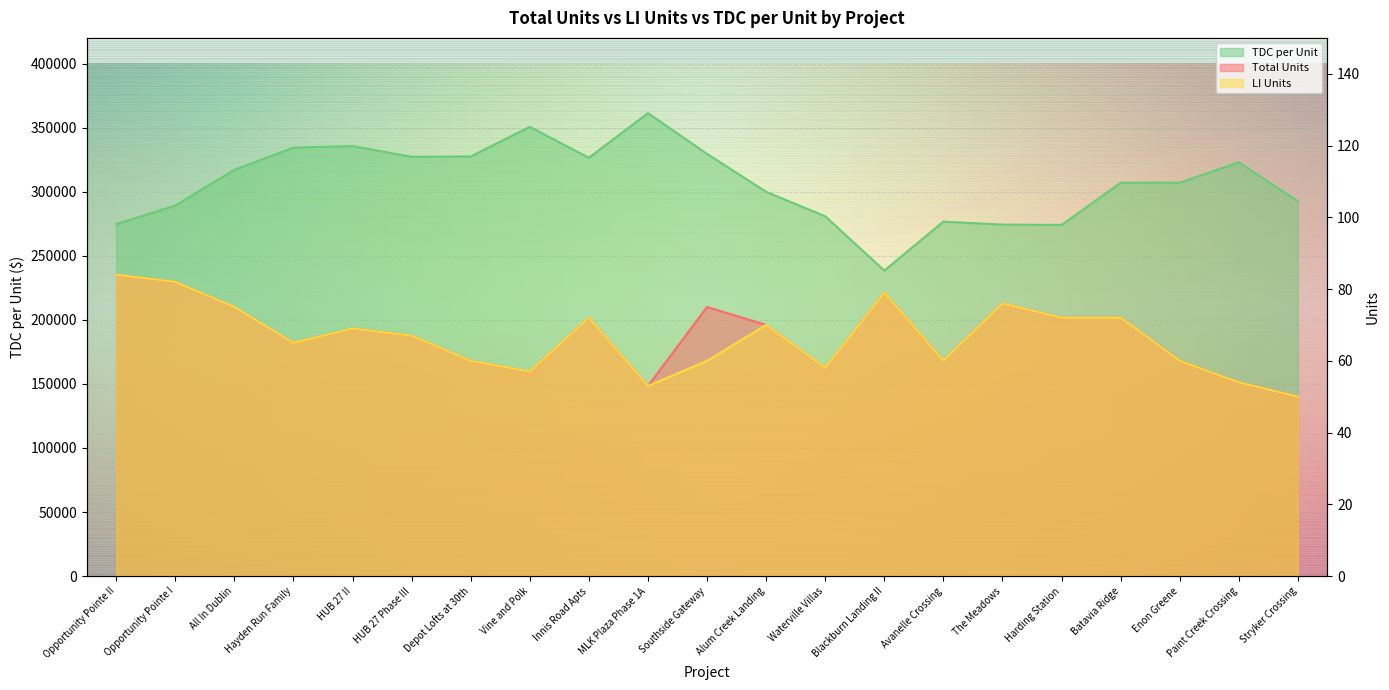

Reading left to right, what are all the values shown in this chart?

Total Units: 84	82	75	65	69	67	60	57	72	53	75	70	58	79	60	76	72	72	60	54	50
LI Units: 84	82	75	65	69	67	60	57	72	53	60	70	58	79	60	76	72	72	60	54	50
TDC per Unit: 274647	289164	317021	334399	335557	327220	327475	350598	326467	361268	329458	299898	280780	238449	276609	274309	274022	306957	306976	322927	292439